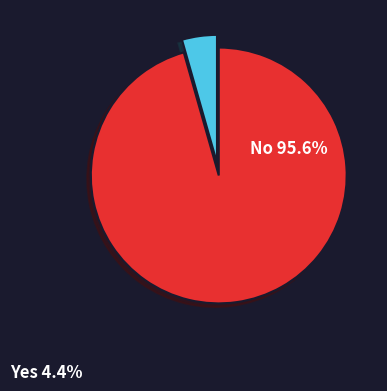

Is there a majority slice in this chart?

Yes